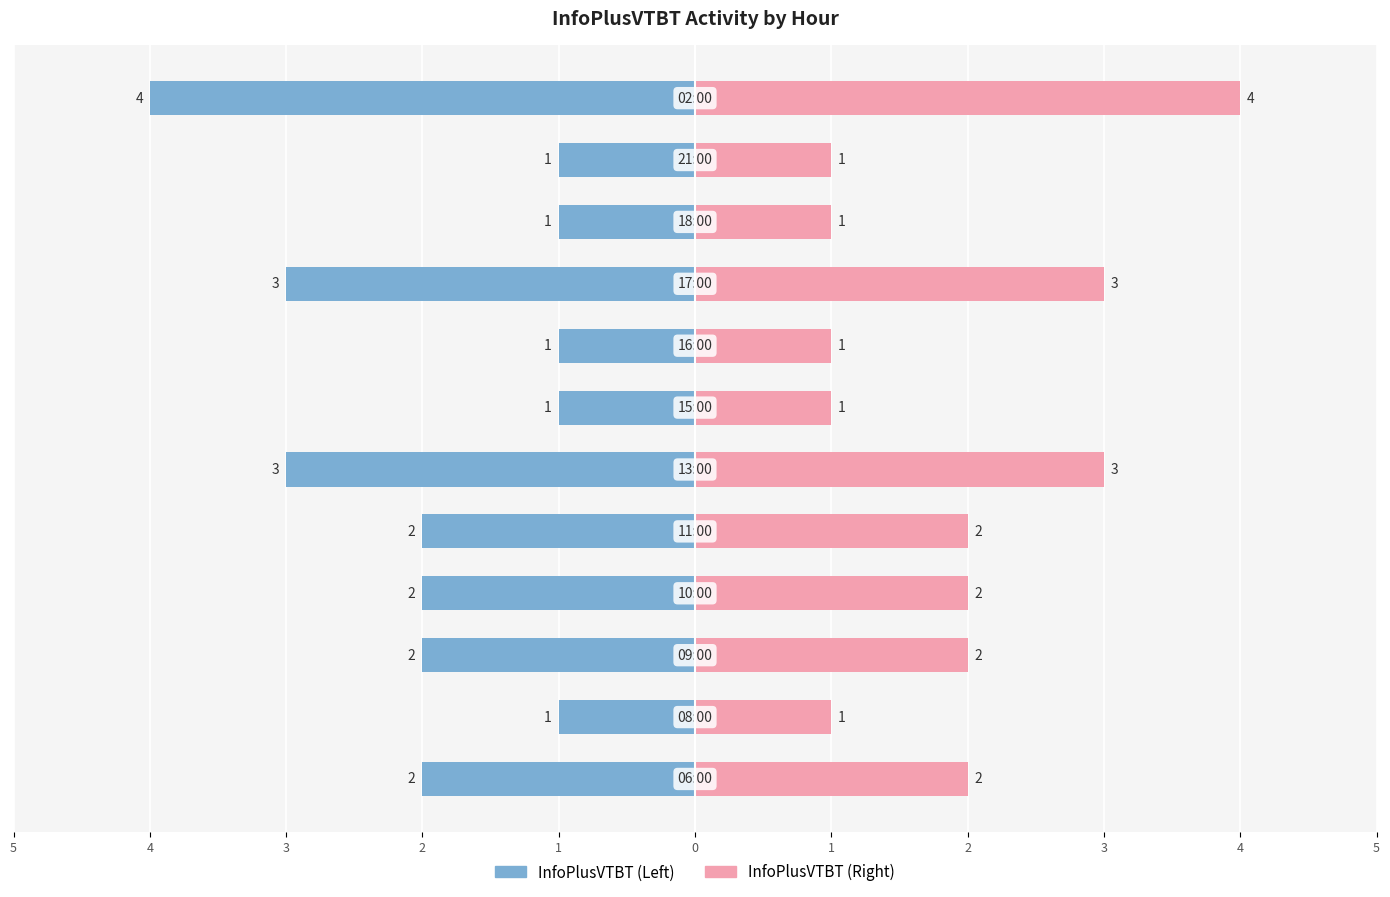

Which series has the largest total across all categories?

InfoPlusVTBT (Right)